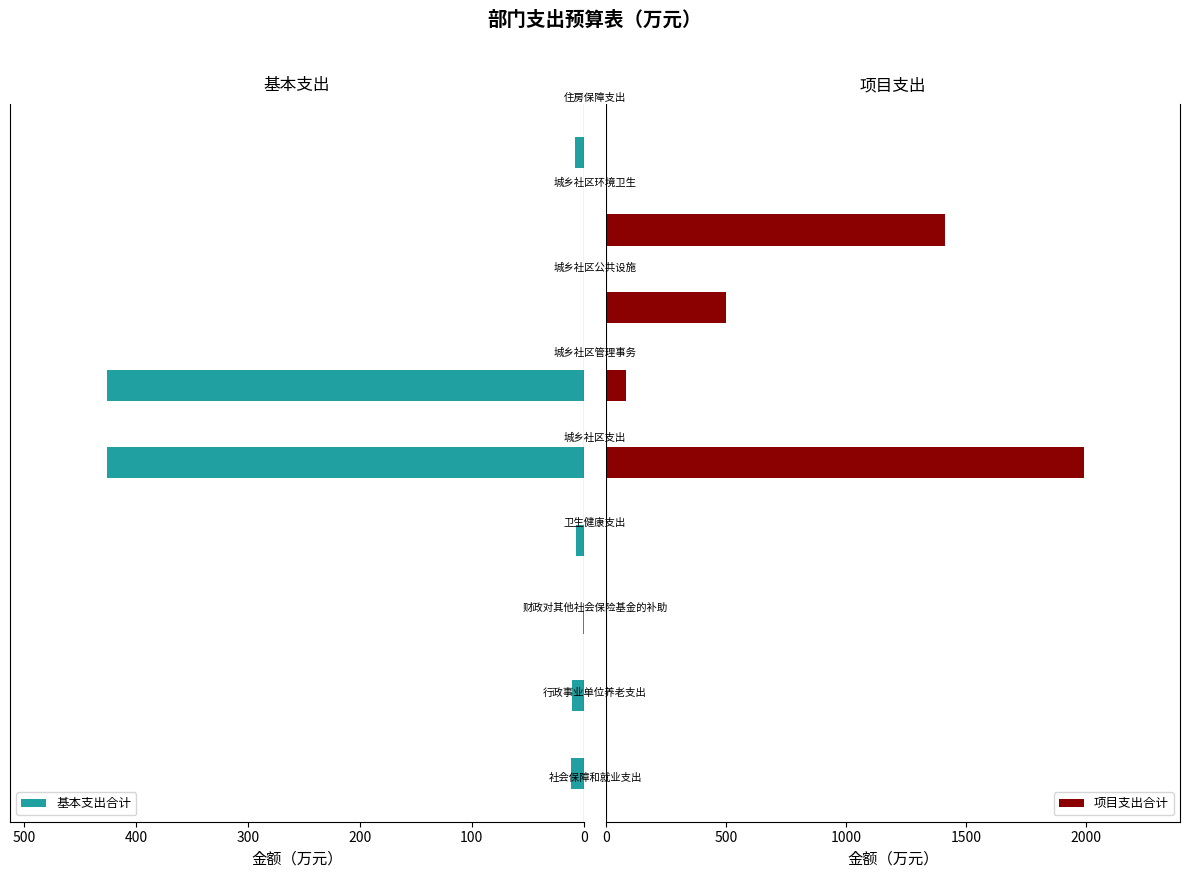

What is the difference between the second highest and minimum values in the 项目支出合计 series?

1413.1